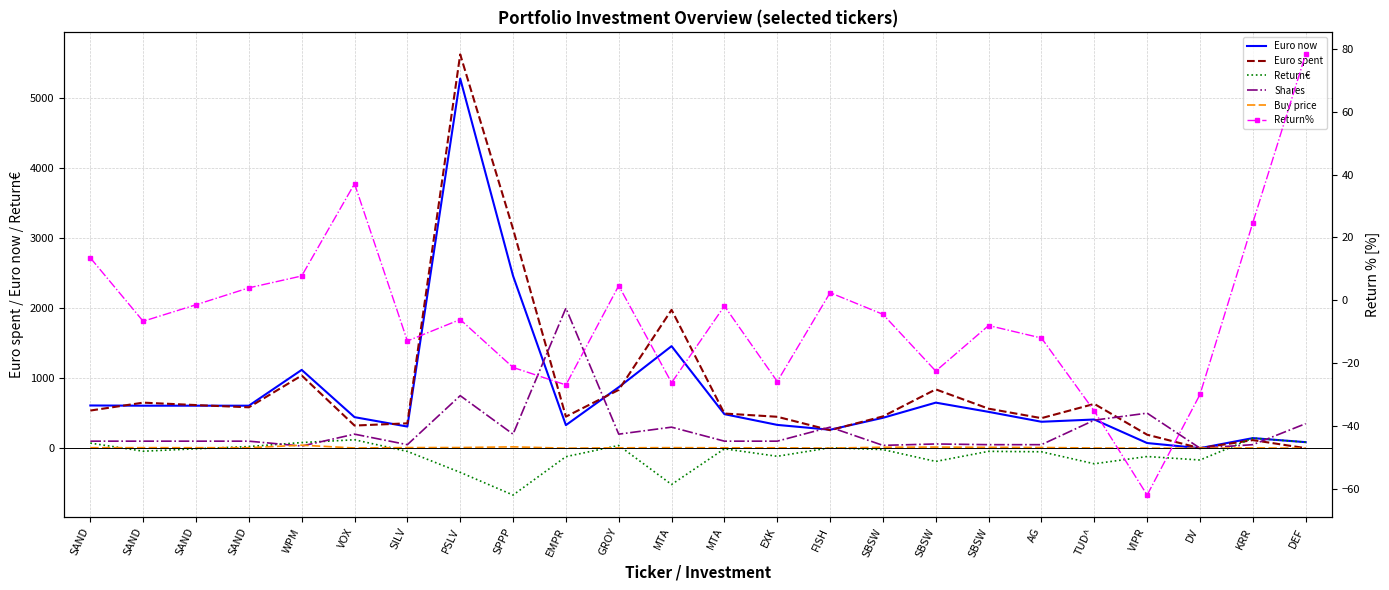

What is the greatest value displayed?

5622.9